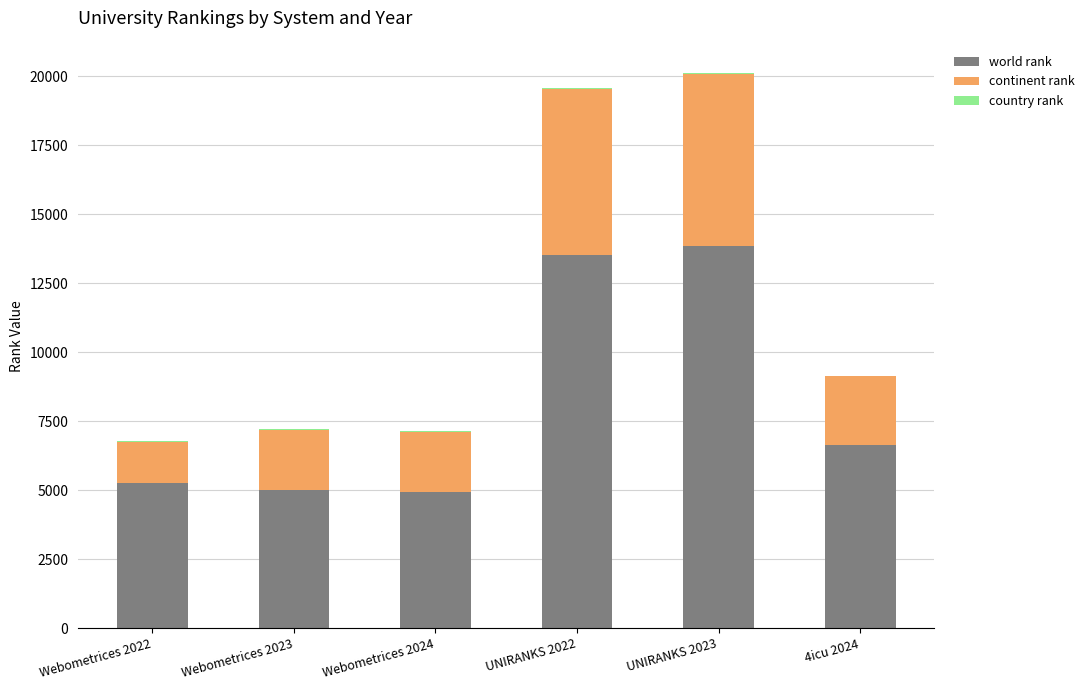

Are the bars grouped side by side (vs. stacked)?

No